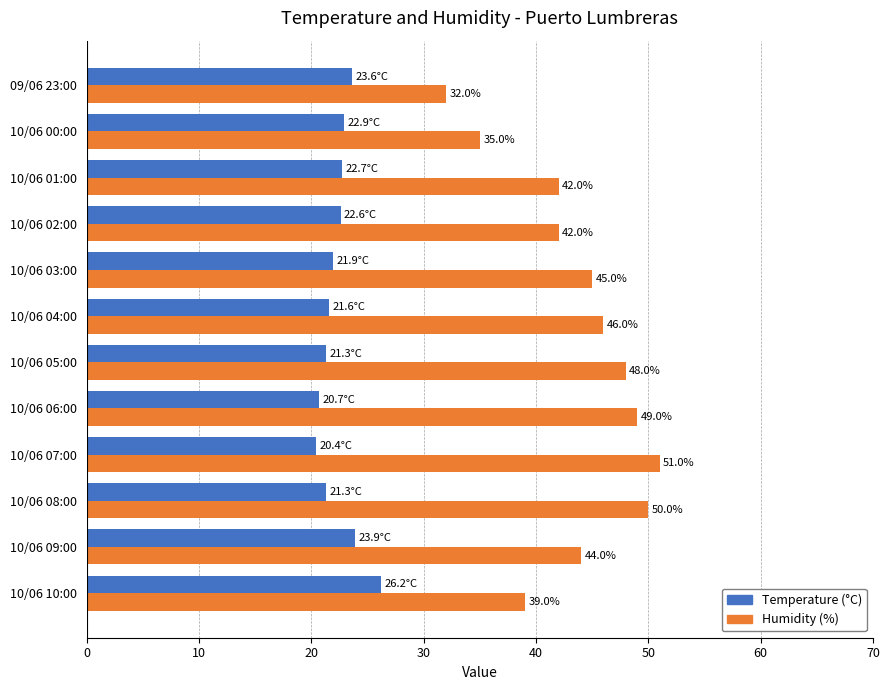

Which series has the largest total across all categories?

Humidity (%)